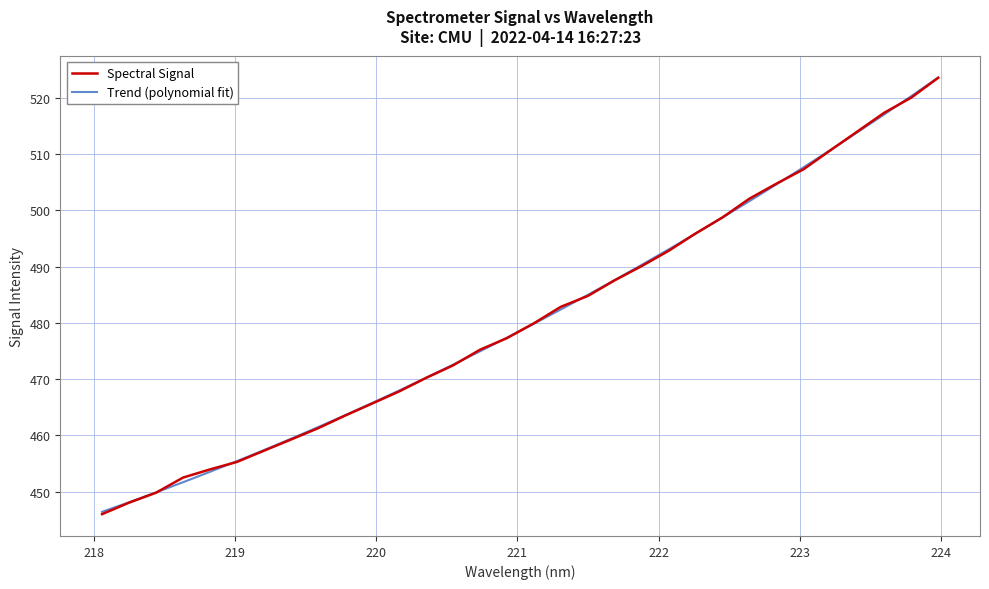

What is the lowest value of the Trend (polynomial fit) series?

446.4